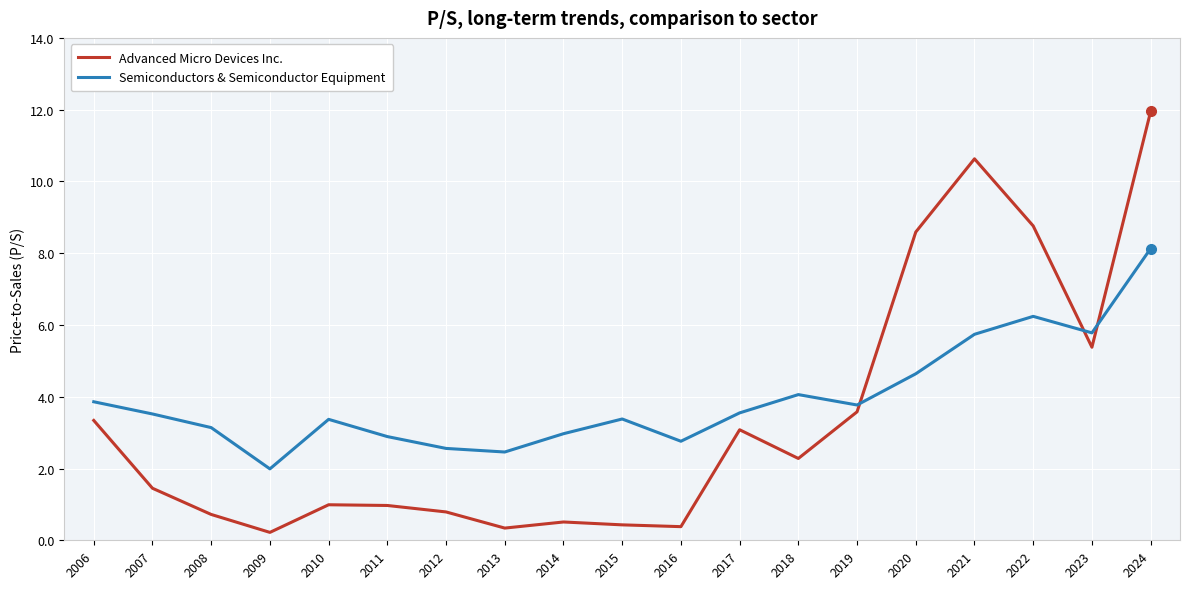

What is the lowest value of the Semiconductors & Semiconductor Equipment series?

2.0